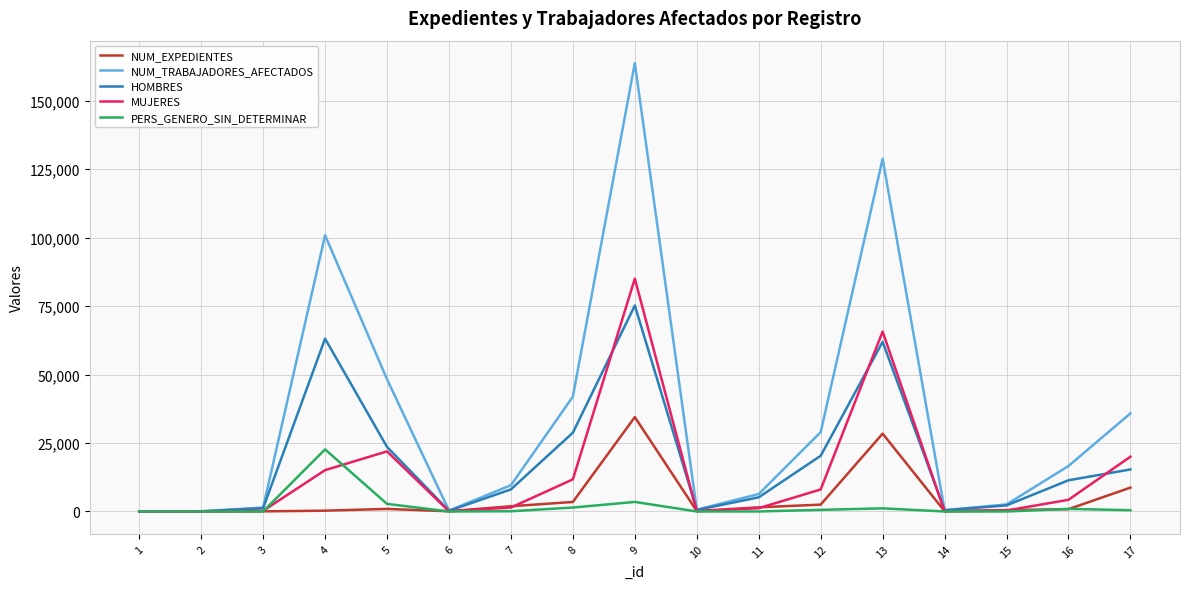

Which series has the largest range (max minus min)?

NUM_TRABAJADORES_AFECTADOS